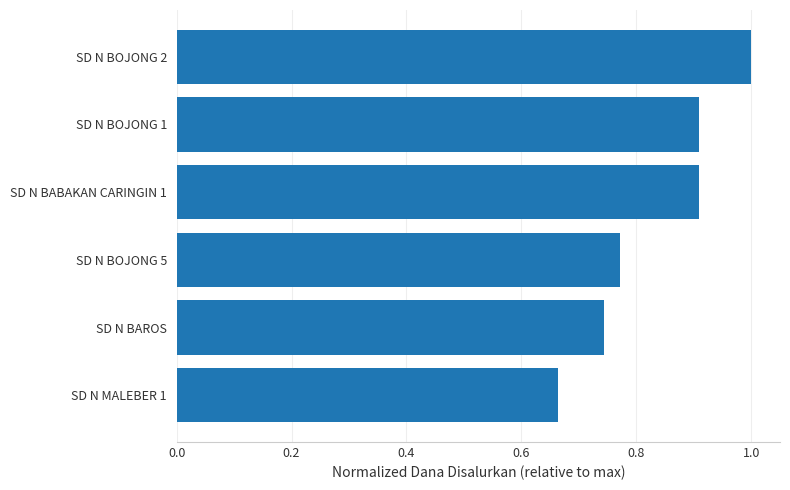

What is the greatest value displayed?

1.0